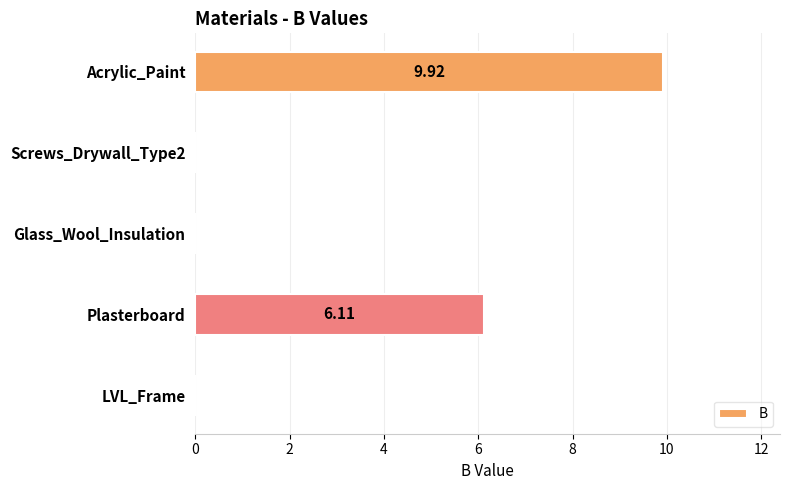

What is the sum of all values?

16.0